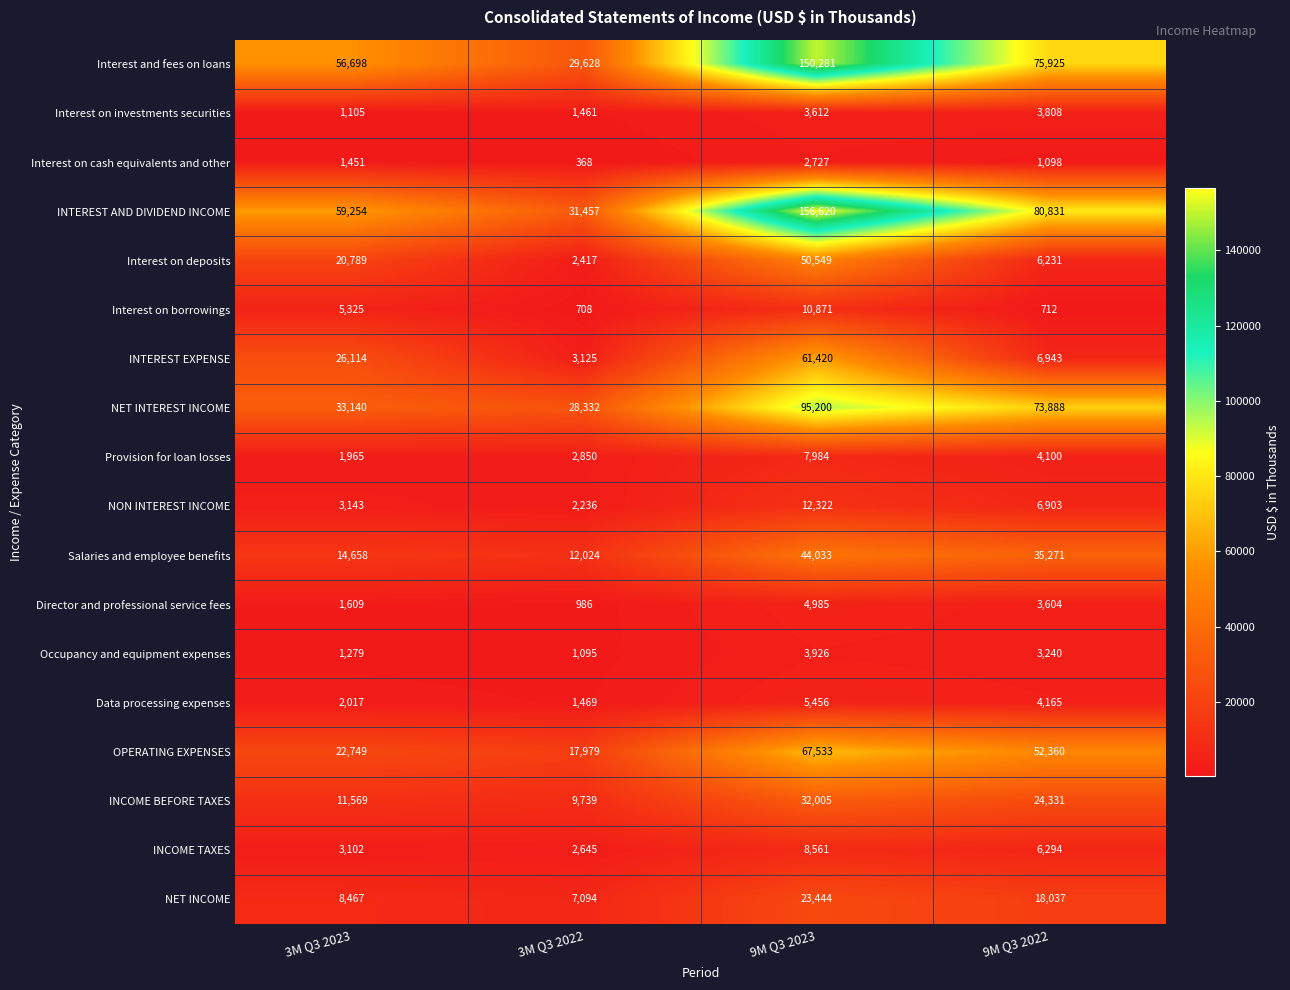

What is the spread (max minus min) of values at 9M Q3 2023?

153893